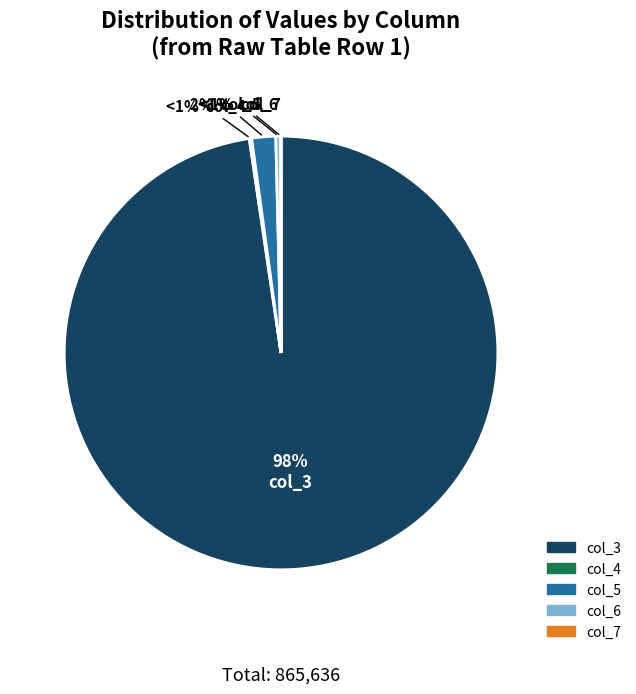

Does col_7 (66) represent more than half of the total?

No